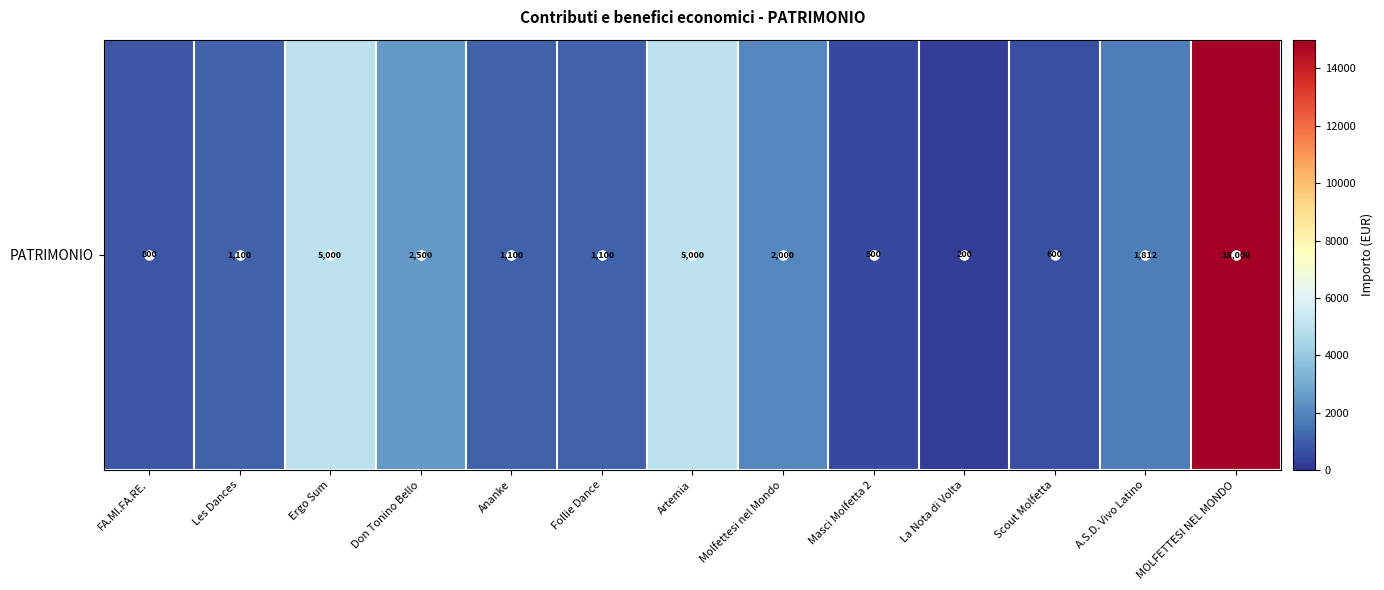

True or false: the data shows 1100.0 at Les Dances.

True